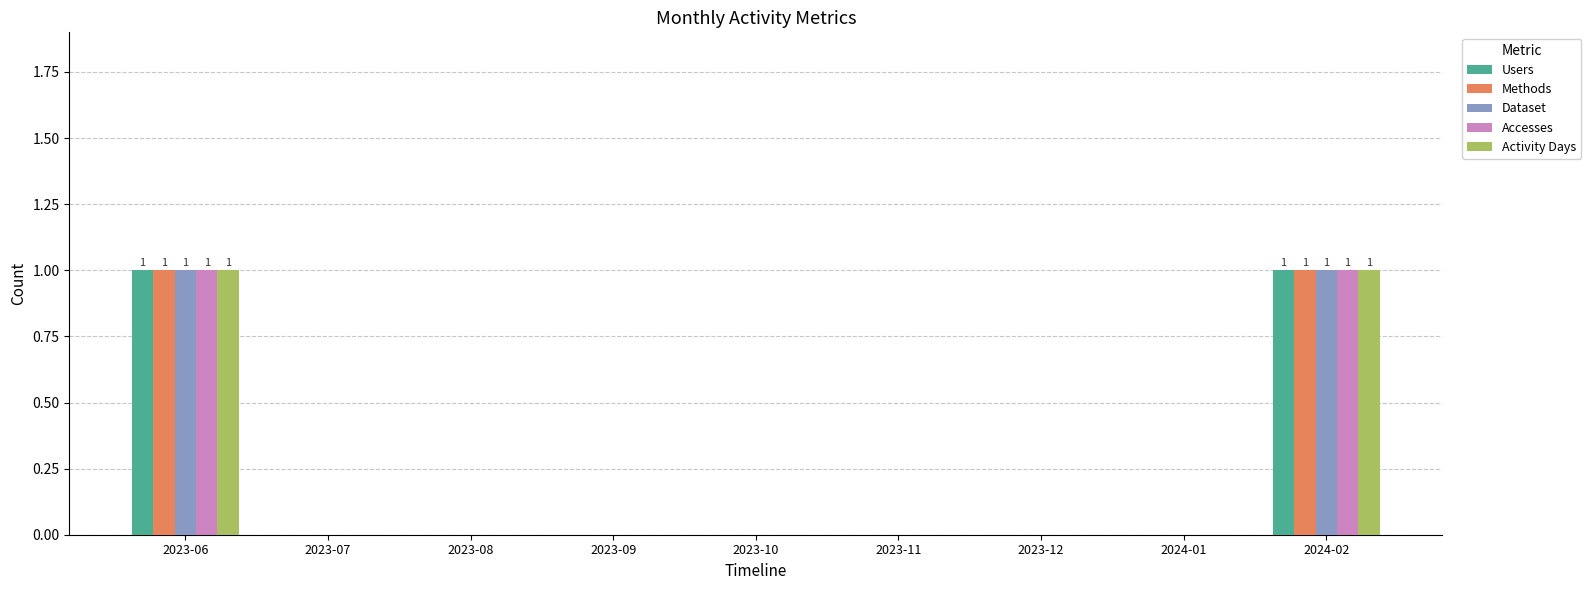

What is the total value across all series at 2023-06?

5